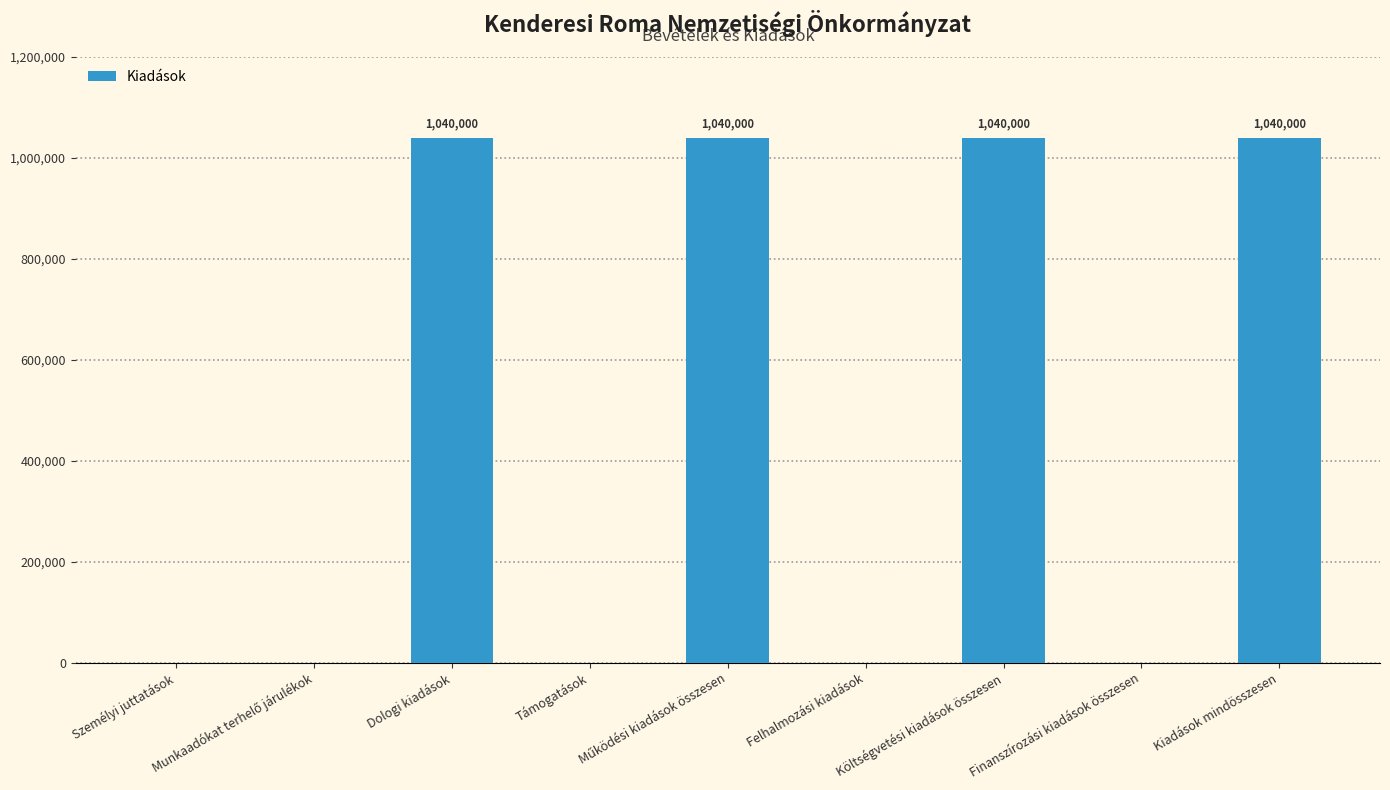

Count the values in the range 0 to 1040000.

9